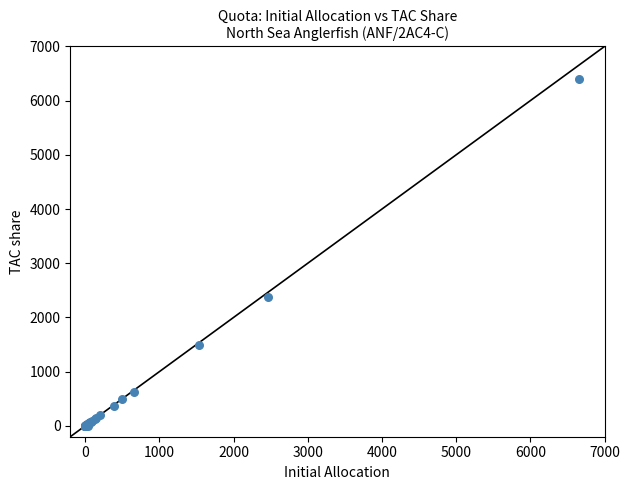

What Y value in the scatter plot is closest to 3204?

2376.1